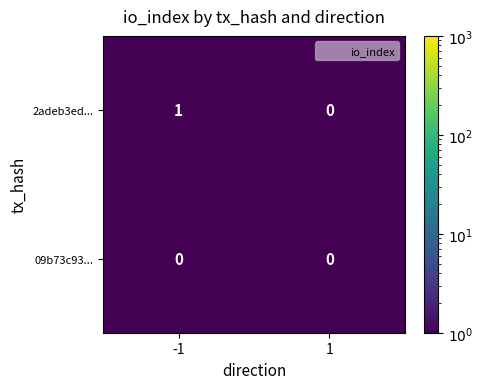

Is it true that 2adeb3ed... equals 0 at 1?

True